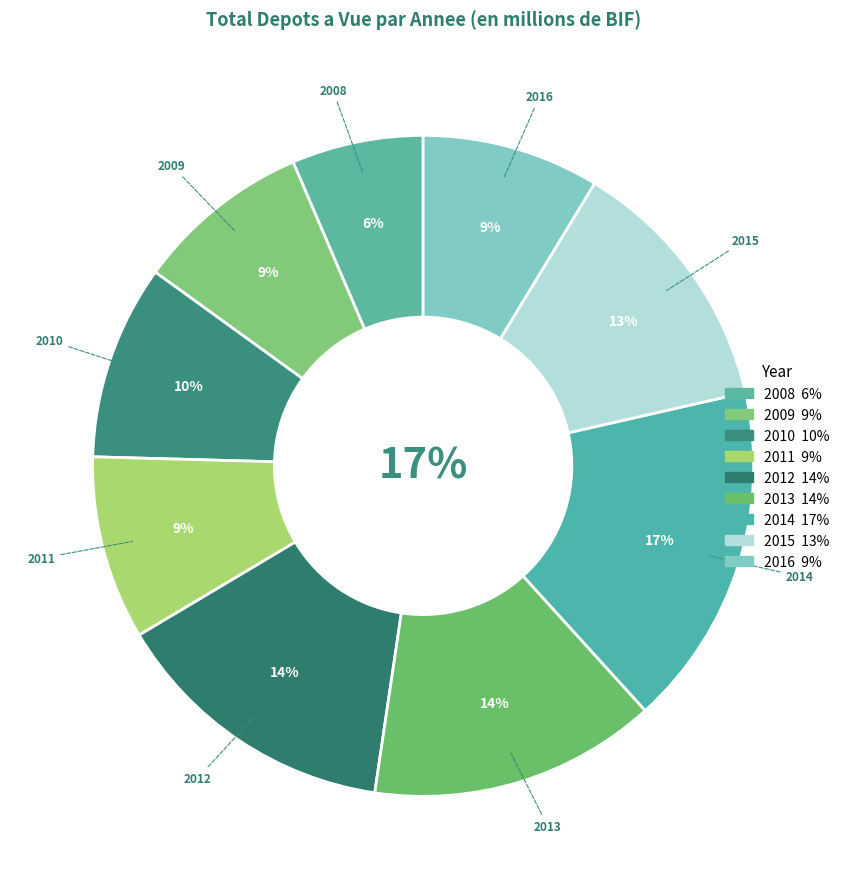

What percentage is the 2008 slice, to the nearest percent?

6%